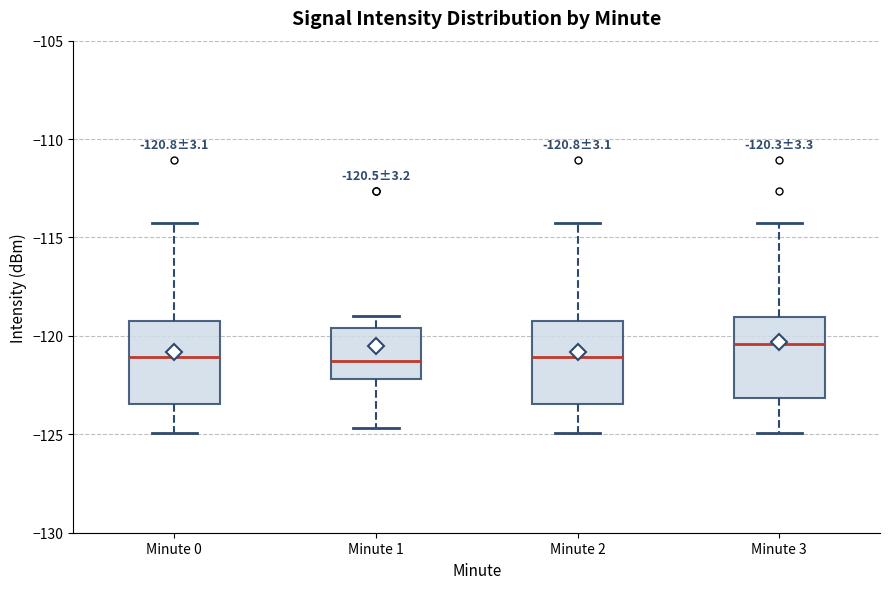

Which box has the highest median line?

Minute 3